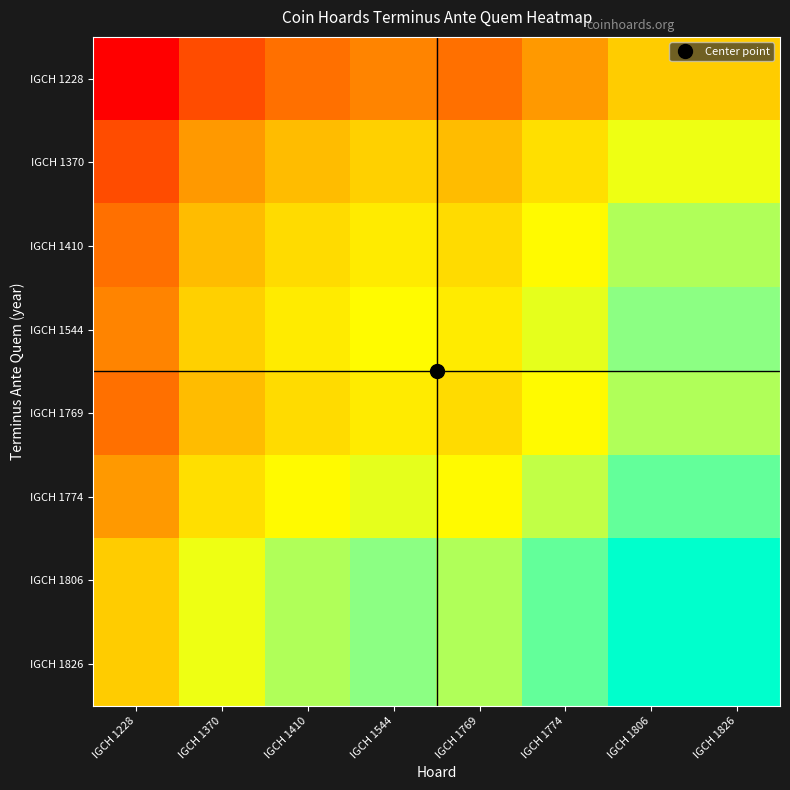

Reading left to right, what are all the values shown in this chart?

IGCH 1228: IGCH 1228=-600	IGCH 1370=-525	IGCH 1410=-490	IGCH 1544=-469	IGCH 1769=-490	IGCH 1774=-450	IGCH 1806=-400	IGCH 1826=-400
IGCH 1370: IGCH 1228=-525	IGCH 1370=-450	IGCH 1410=-415	IGCH 1544=-394	IGCH 1769=-415	IGCH 1774=-375	IGCH 1806=-325	IGCH 1826=-325
IGCH 1410: IGCH 1228=-490	IGCH 1370=-415	IGCH 1410=-380	IGCH 1544=-359	IGCH 1769=-380	IGCH 1774=-340	IGCH 1806=-290	IGCH 1826=-290
IGCH 1544: IGCH 1228=-469	IGCH 1370=-394	IGCH 1410=-359	IGCH 1544=-338	IGCH 1769=-359	IGCH 1774=-319	IGCH 1806=-269	IGCH 1826=-269
IGCH 1769: IGCH 1228=-490	IGCH 1370=-415	IGCH 1410=-380	IGCH 1544=-359	IGCH 1769=-380	IGCH 1774=-340	IGCH 1806=-290	IGCH 1826=-290
IGCH 1774: IGCH 1228=-450	IGCH 1370=-375	IGCH 1410=-340	IGCH 1544=-319	IGCH 1769=-340	IGCH 1774=-300	IGCH 1806=-250	IGCH 1826=-250
IGCH 1806: IGCH 1228=-400	IGCH 1370=-325	IGCH 1410=-290	IGCH 1544=-269	IGCH 1769=-290	IGCH 1774=-250	IGCH 1806=-200	IGCH 1826=-200
IGCH 1826: IGCH 1228=-400	IGCH 1370=-325	IGCH 1410=-290	IGCH 1544=-269	IGCH 1769=-290	IGCH 1774=-250	IGCH 1806=-200	IGCH 1826=-200